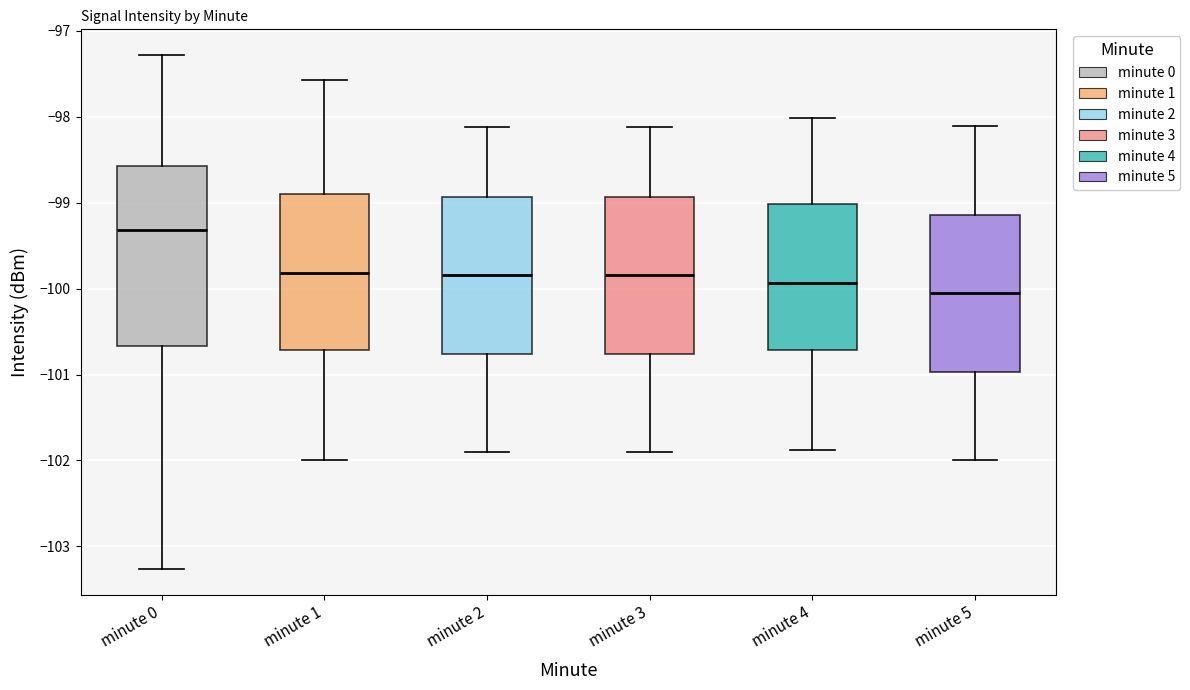

Reading left to right, transcribe this box plot: for each box, give where its median line is, the range the box spans, and where its two whiskers end, as read against the y-axis. The values are not printed on the chart, so give them approximately, as read against the axis.

minute 0: median -99.3, box -100.7 to -98.6, whiskers -103.3 to -97.3
minute 1: median -99.8, box -100.7 to -98.9, whiskers -102.0 to -97.6
minute 2: median -99.8, box -100.8 to -98.9, whiskers -101.9 to -98.1
minute 3: median -99.8, box -100.8 to -98.9, whiskers -101.9 to -98.1
minute 4: median -99.9, box -100.7 to -99.0, whiskers -101.9 to -98.0
minute 5: median -100.1, box -101.0 to -99.1, whiskers -102.0 to -98.1